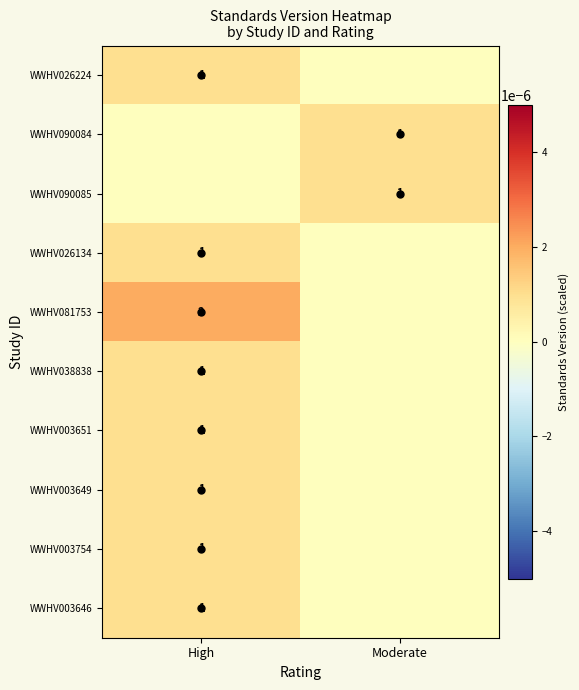

At which label is WWHV081753 closest to 0?

Moderate